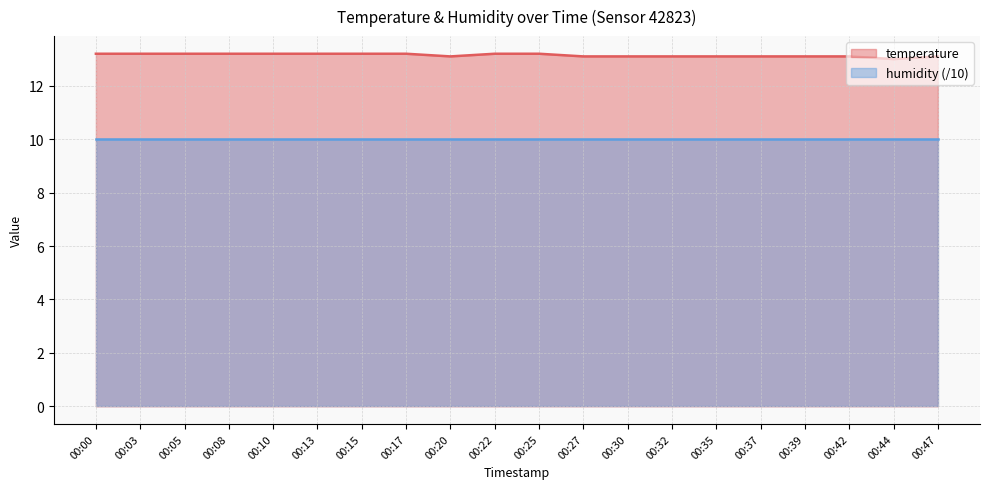

List the labels in order of value, largest first.

00:00, 00:03, 00:05, 00:08, 00:10, 00:13, 00:15, 00:17, 00:22, 00:25, 00:20, 00:27, 00:30, 00:32, 00:35, 00:37, 00:39, 00:42, 00:47, 00:44